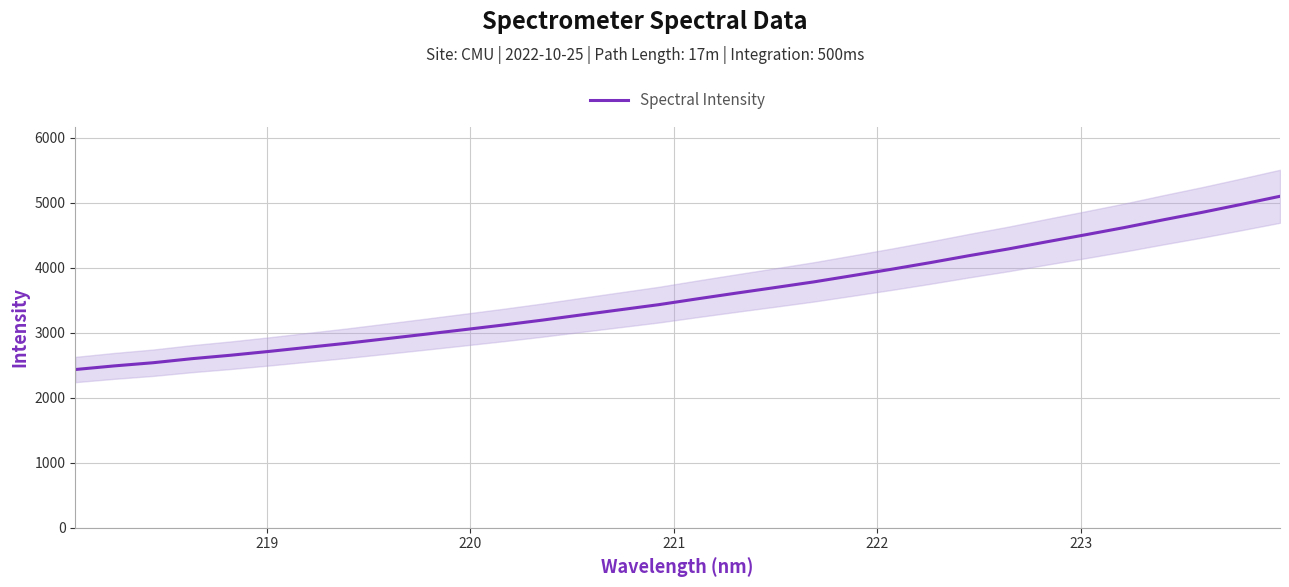

What is the difference between the maximum and minimum values?

2663.9